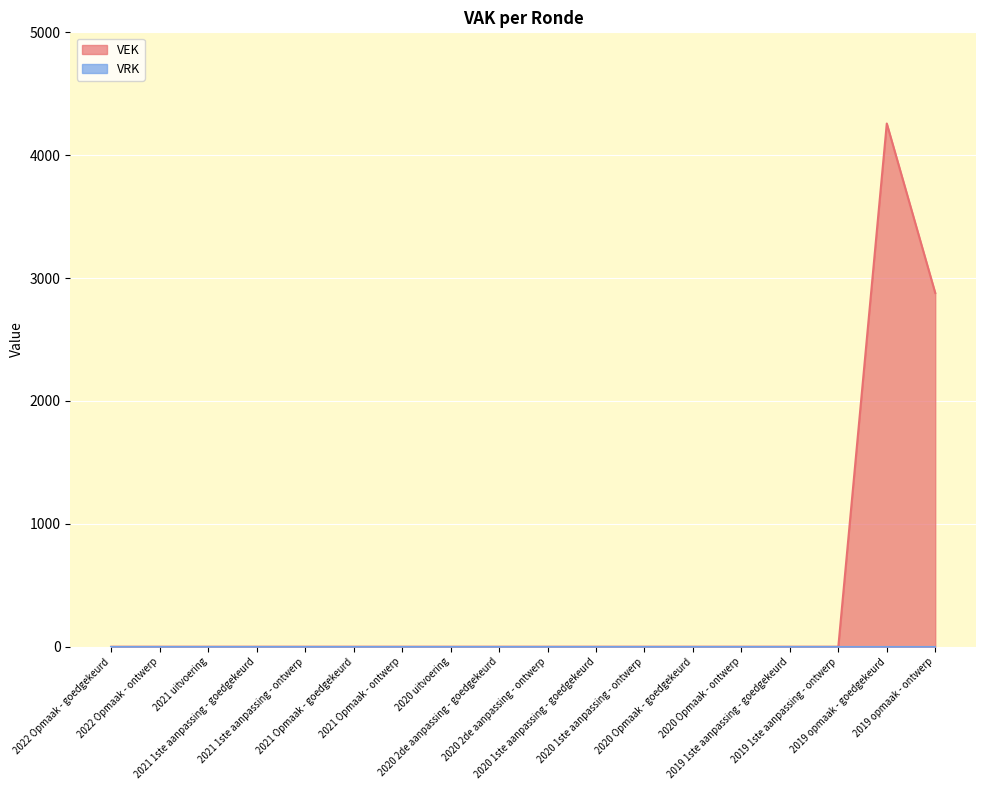

Rank the categories by value from highest to lowest.

2019 opmaak - goedgekeurd, 2019 opmaak - ontwerp, 2022 Opmaak - goedgekeurd, 2022 Opmaak - ontwerp, 2021 uitvoering, 2021 1ste aanpassing - goedgekeurd, 2021 1ste aanpassing - ontwerp, 2021 Opmaak - goedgekeurd, 2021 Opmaak - ontwerp, 2020 uitvoering, 2020 2de aanpassing - goedgekeurd, 2020 2de aanpassing - ontwerp, 2020 1ste aanpassing - goedgekeurd, 2020 1ste aanpassing - ontwerp, 2020 Opmaak - goedgekeurd, 2020 Opmaak - ontwerp, 2019 1ste aanpassing - goedgekeurd, 2019 1ste aanpassing - ontwerp